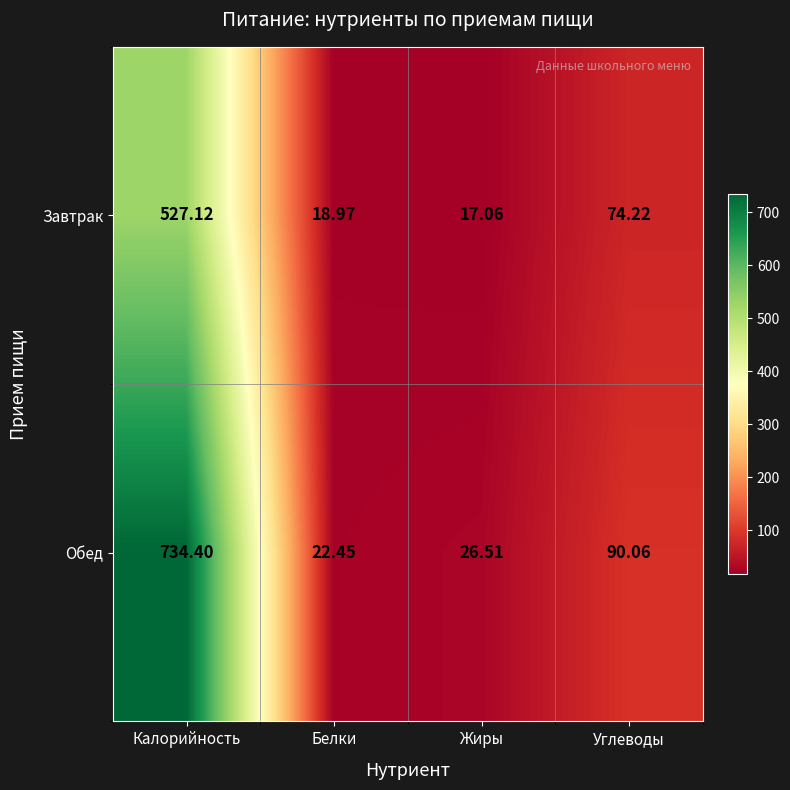

Count the number of data series in this chart.

2